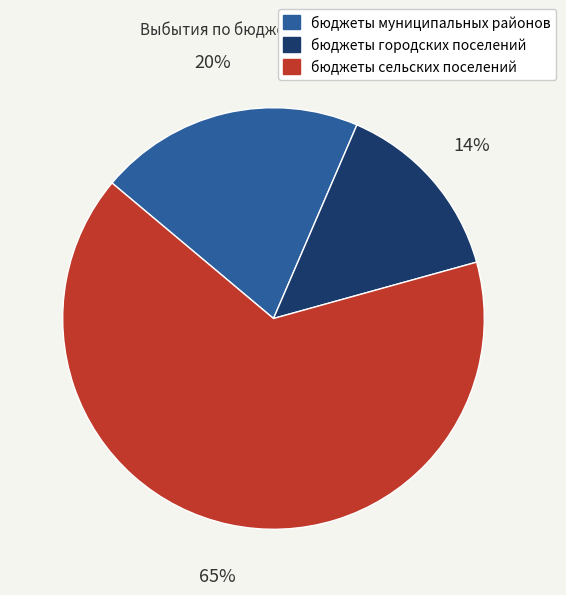

Is the sum of бюджеты сельских поселений and бюджеты муниципальных районов greater than half?

Yes